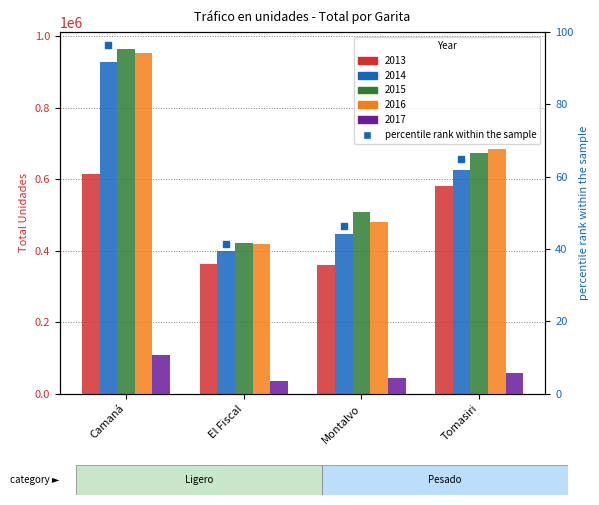

The chart shows a value of 46.3 at Montalvo. True or false?

True